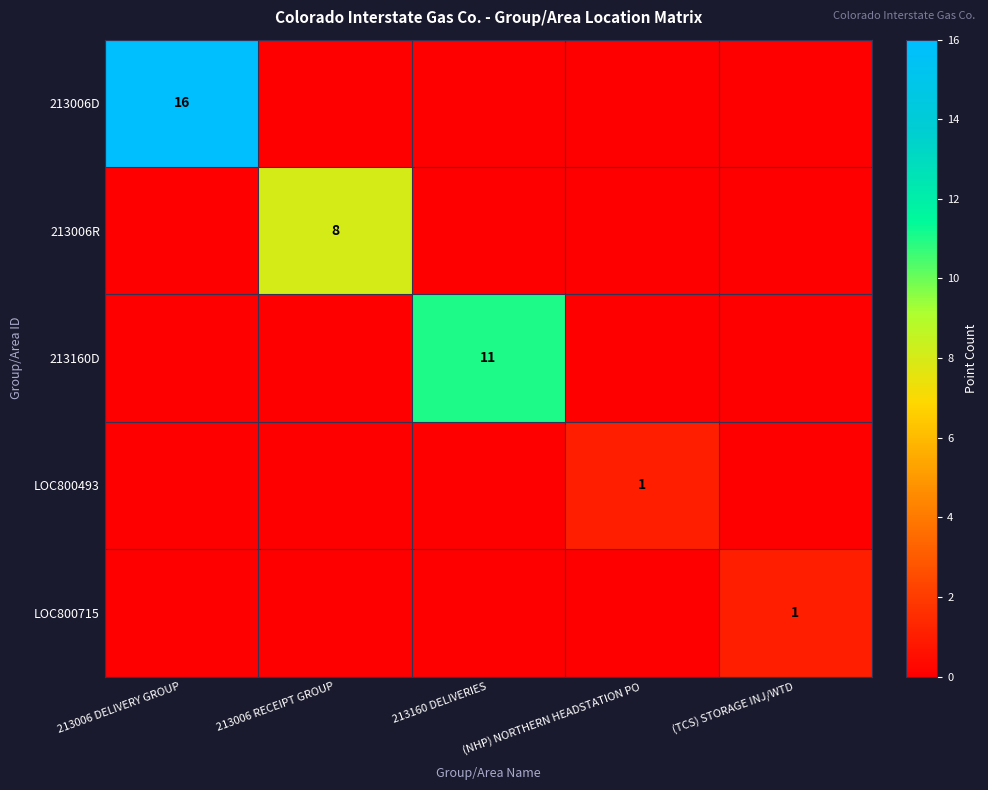

The value of 213006R at 213160 DELIVERIES is 0. True or false?

True